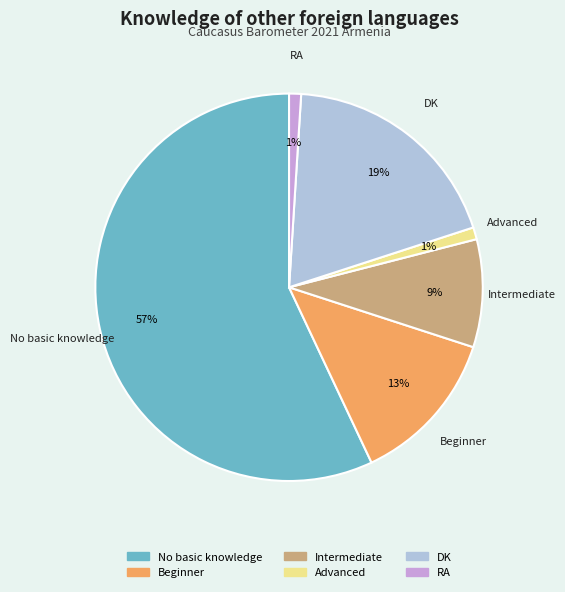

Which has a higher value, Advanced or No basic knowledge?

No basic knowledge